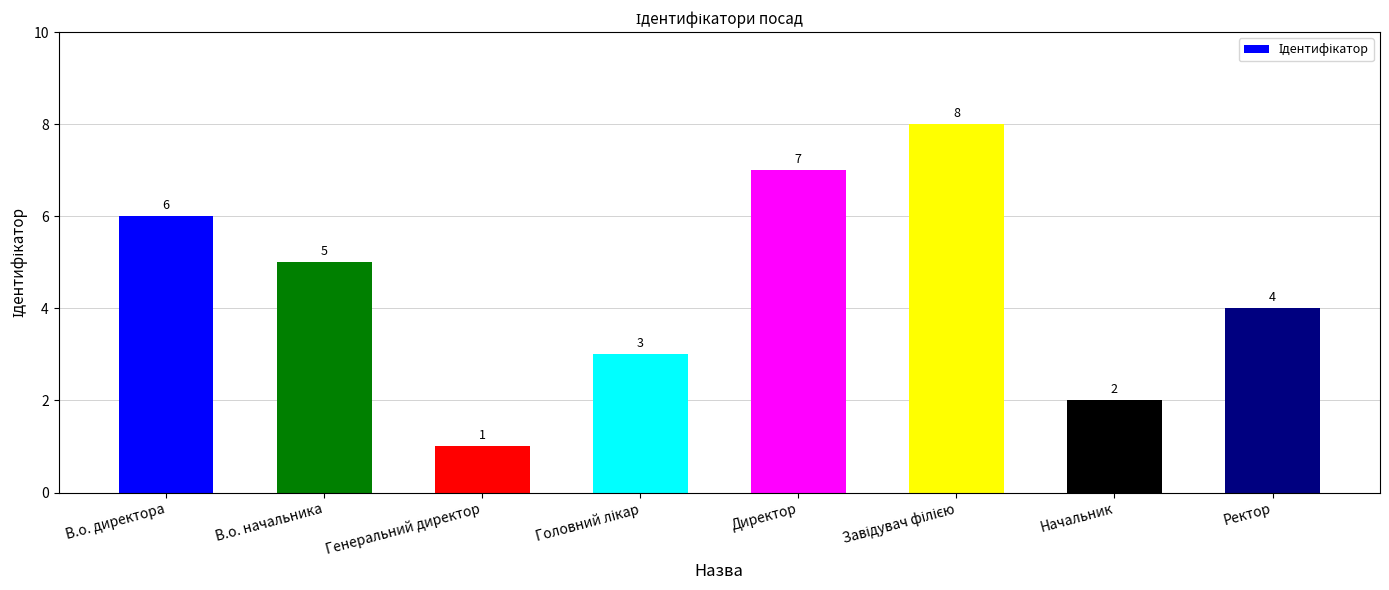

What is the maximum value shown in the chart?

8